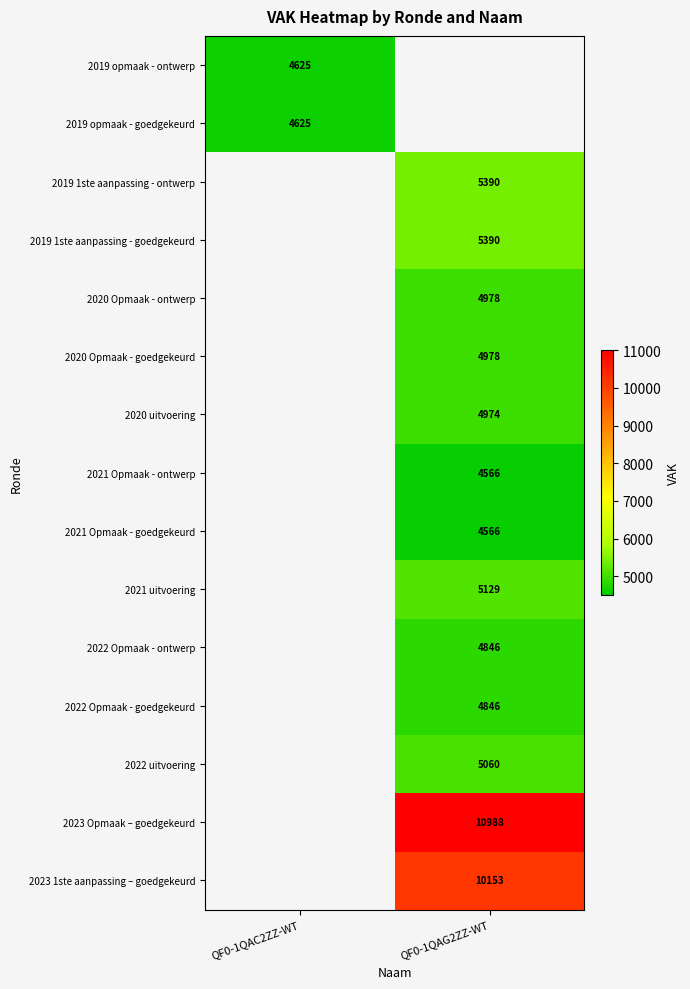

The 2019 opmaak - ontwerp series shows 1637 at QF0-1QAC2ZZ-WT. True or false?

False